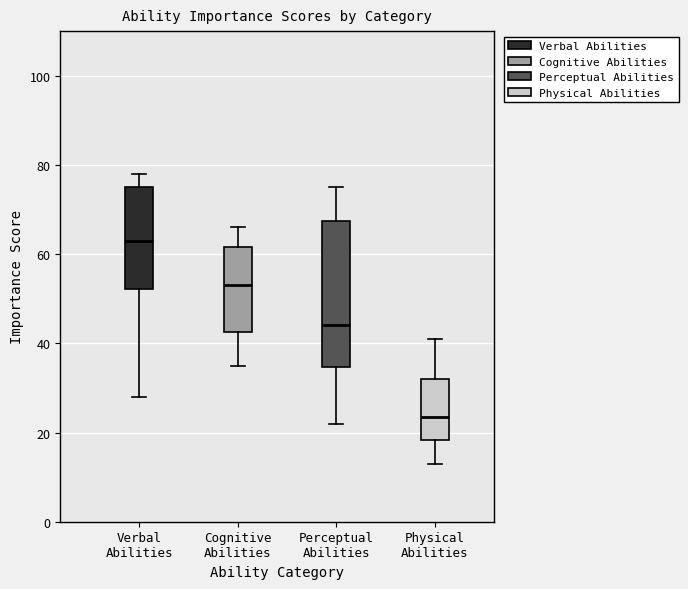

Which box is the tallest, from its lower edge to its upper edge?

Perceptual Abilities